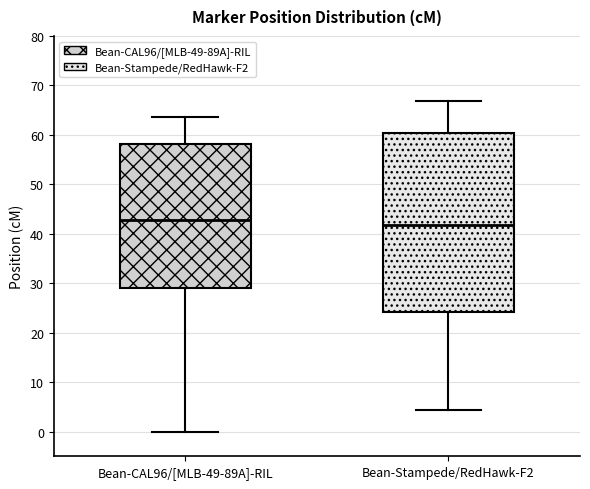

Where is the lower edge of the box for Bean-CAL96/[MLB-49-89A]-RIL on the y-axis? The values are not printed on the chart, so give them approximately, as read against the axis.

29